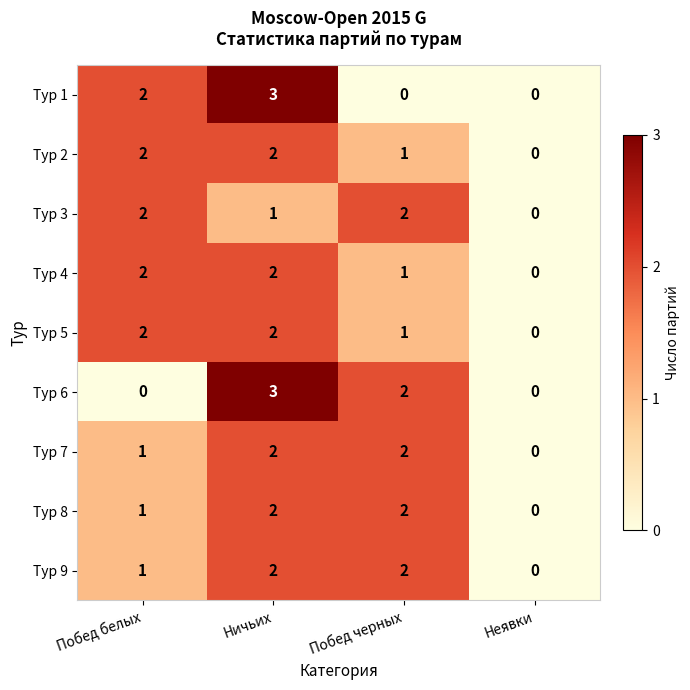

What is the sum of all Тур 5 values?

5